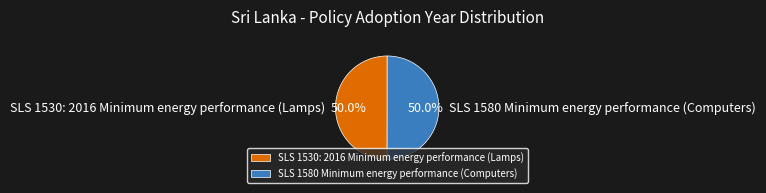

What is the ratio of the value at SLS 1530: 2016 Minimum energy performance (Lamps) to the value at SLS 1580 Minimum energy performance (Computers)?

1.0